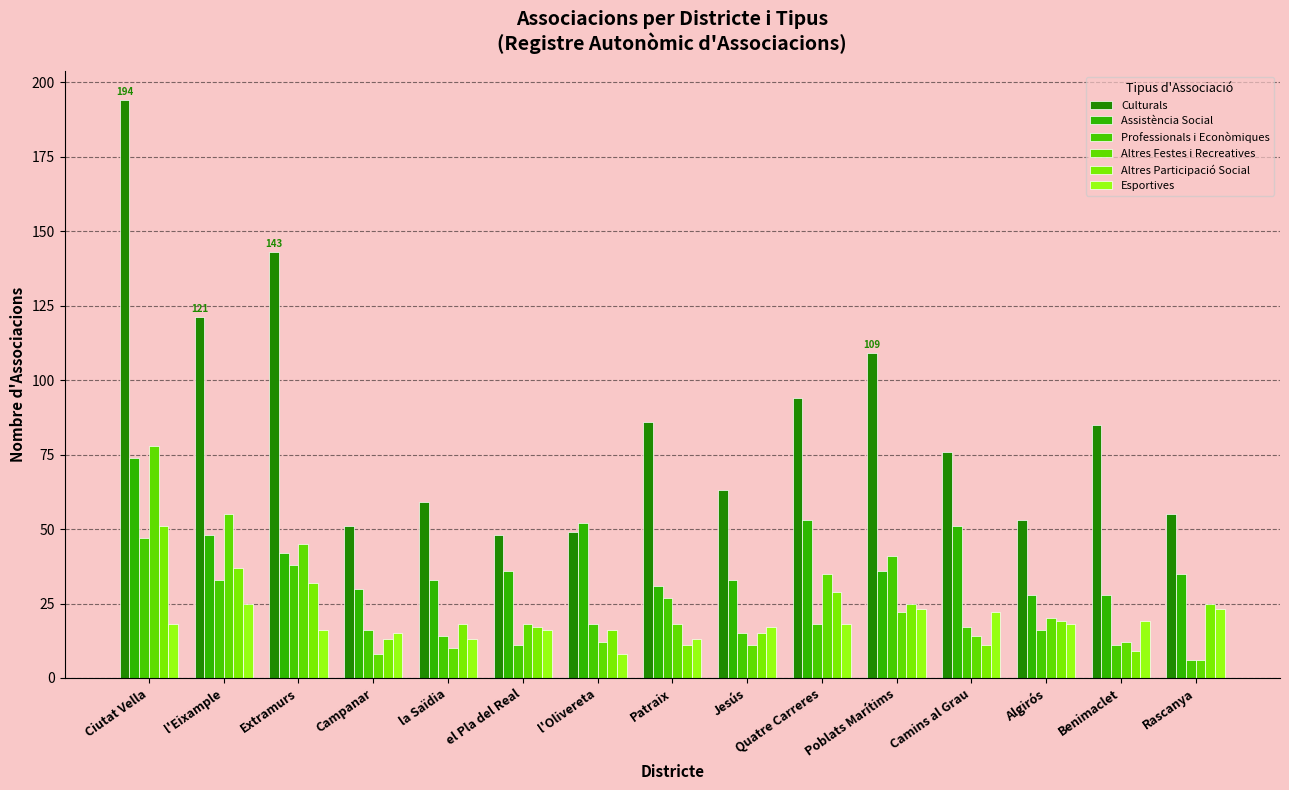

Which series has the widest spread of values?

Culturals